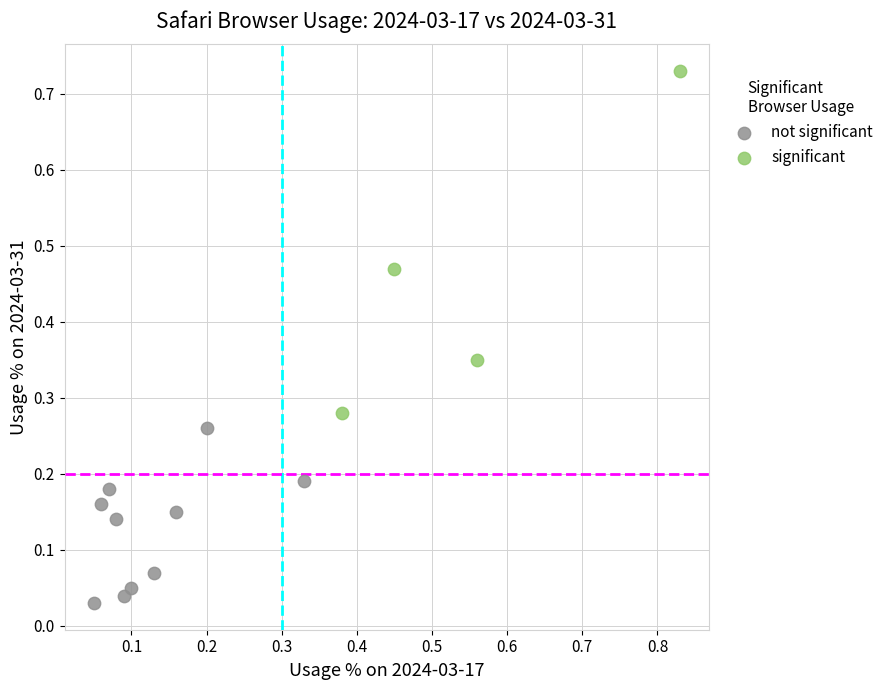

Which series reaches the maximum Y coordinate?

significant